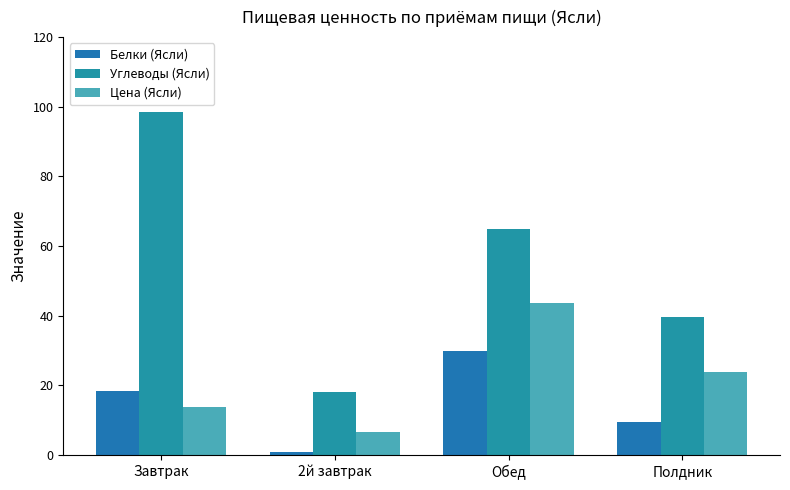

Is the value of Углеводы (Ясли) at Полдник greater than the value of Цена (Ясли) at Полдник?

Yes